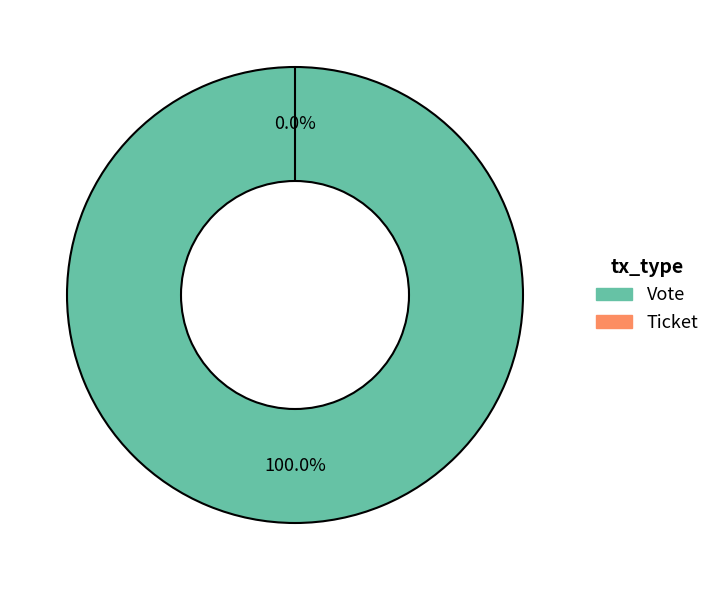

Does any single category account for the majority?

Yes